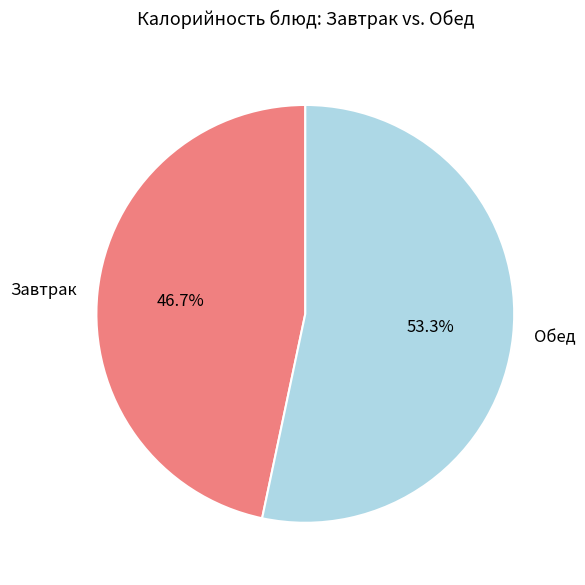

Rank the categories by value from lowest to highest.

Завтрак, Обед